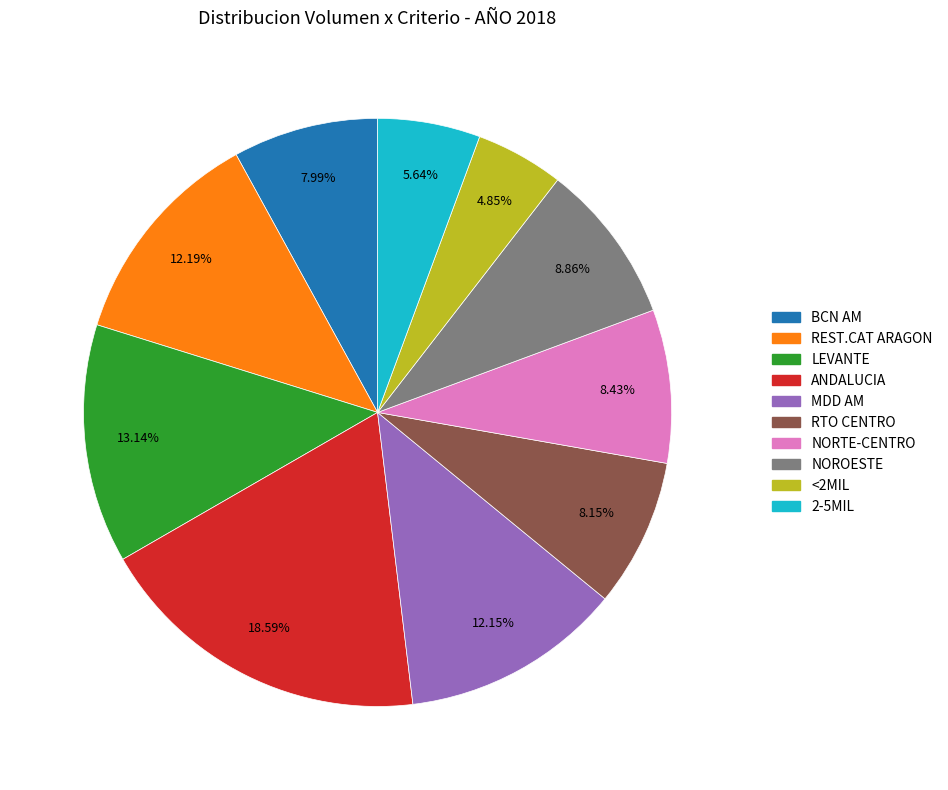

What percentage do <2MIL and NOROESTE together represent?

13.7%